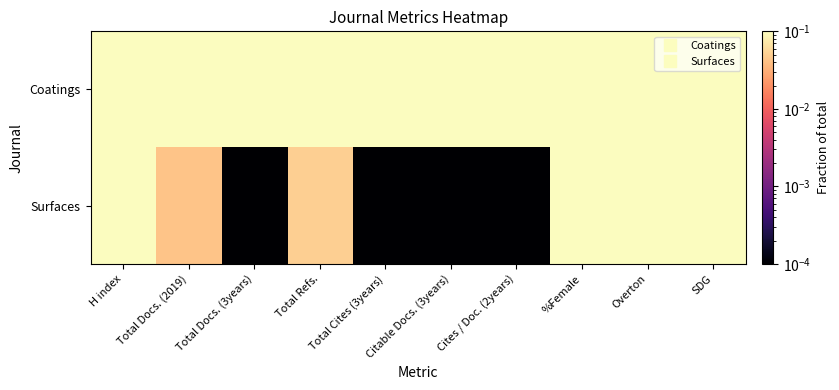

Between SDG and Cites / Doc. (2years), which is larger?

Cites / Doc. (2years)